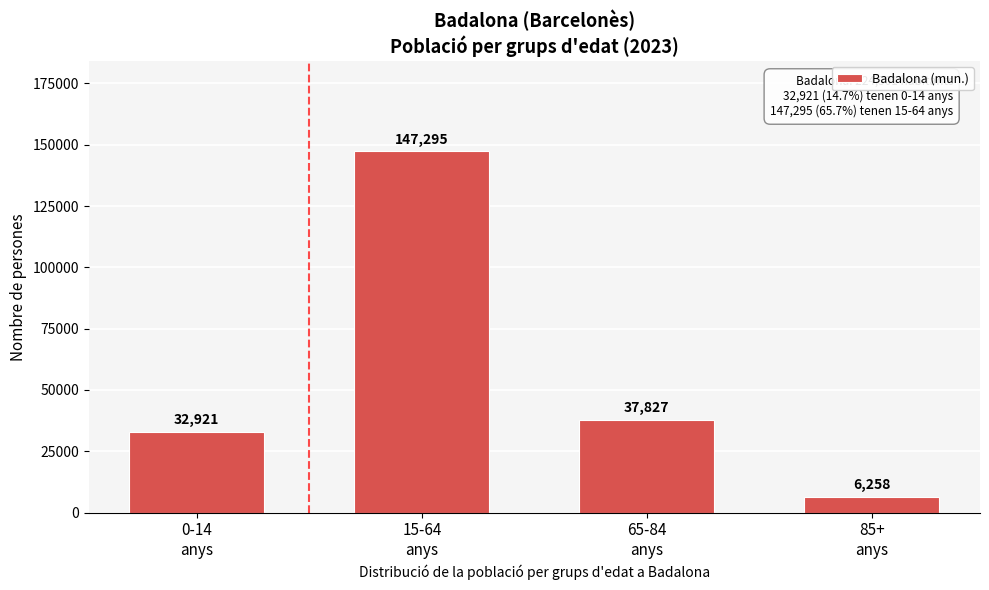

Reading left to right, what are all the values shown in this chart?

32921	147295	37827	6258